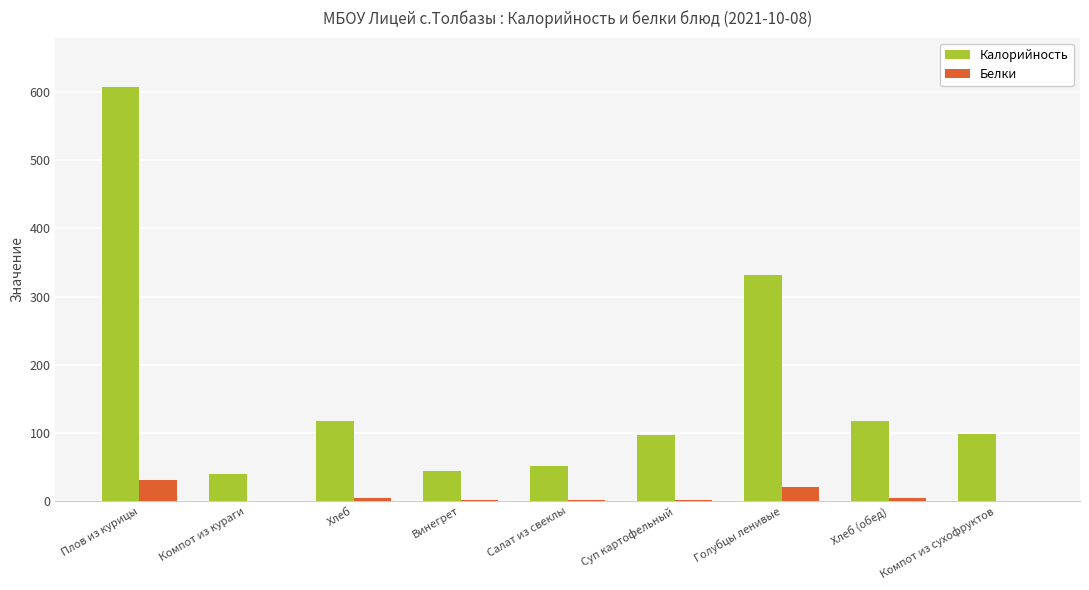

Which series has the largest total across all categories?

Калорийность